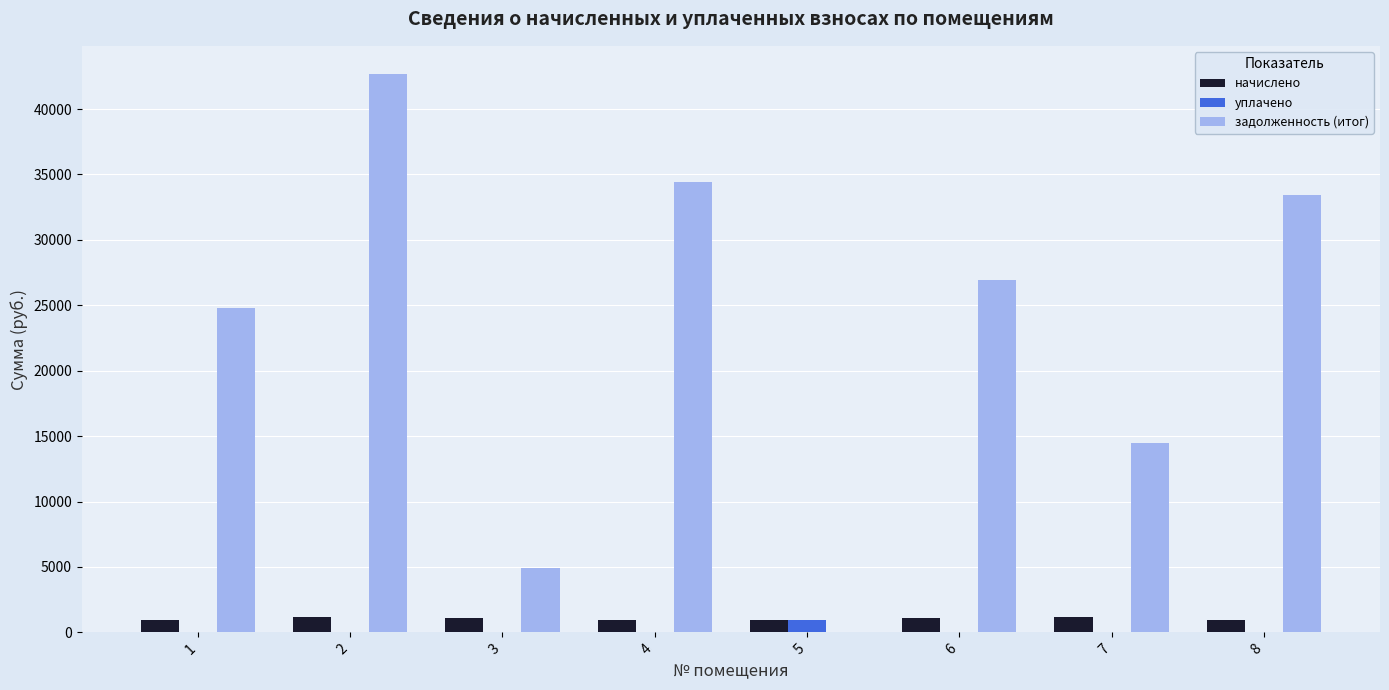

Which series changed the most between 4 and 7?

задолженность (итог)